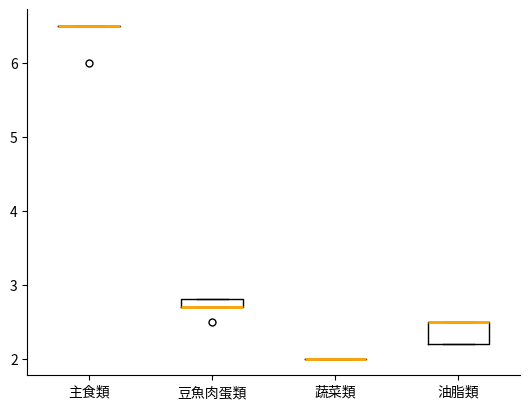

Comparing the boxes themselves (not the whiskers), which one is the tallest?

油脂類